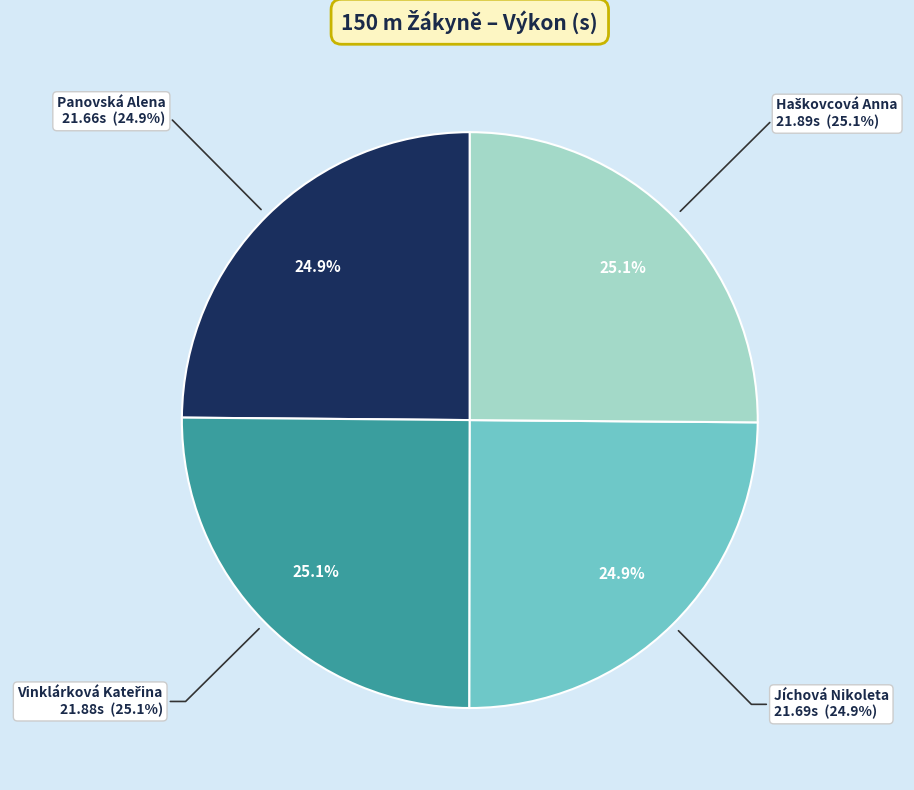

Which has a higher value, Jíchová Nikoleta or Vinklárková Kateřina?

Vinklárková Kateřina